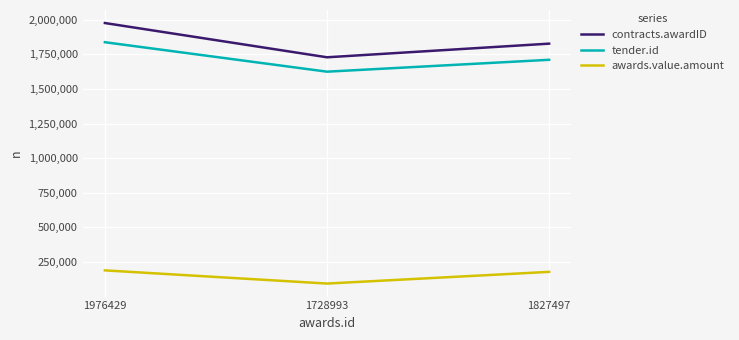

True or false: awards.value.amount has a value of 179310.3 at 1827497.

True